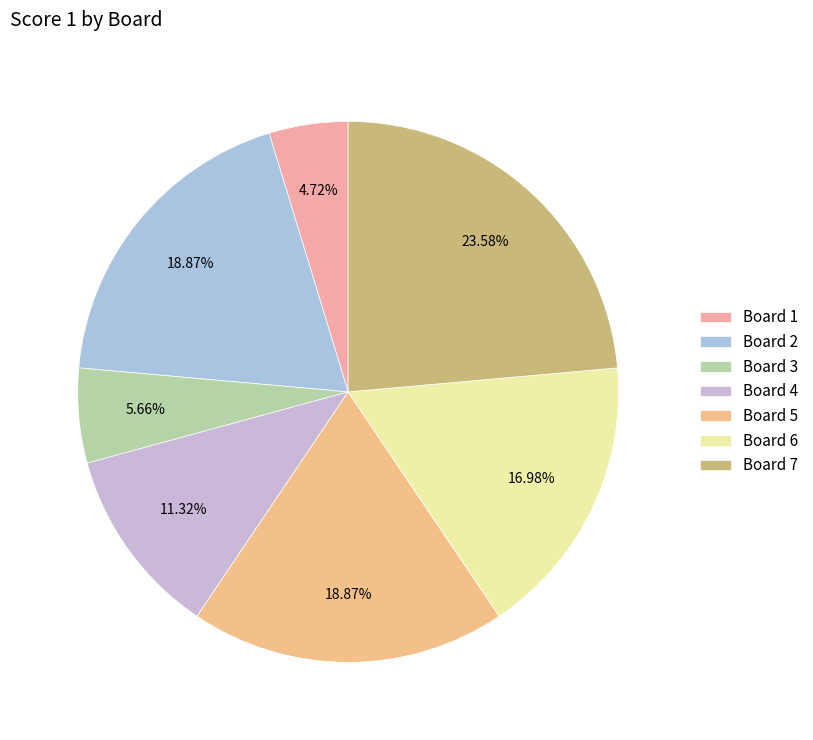

To the nearest percent, what is the average slice percentage?

14%